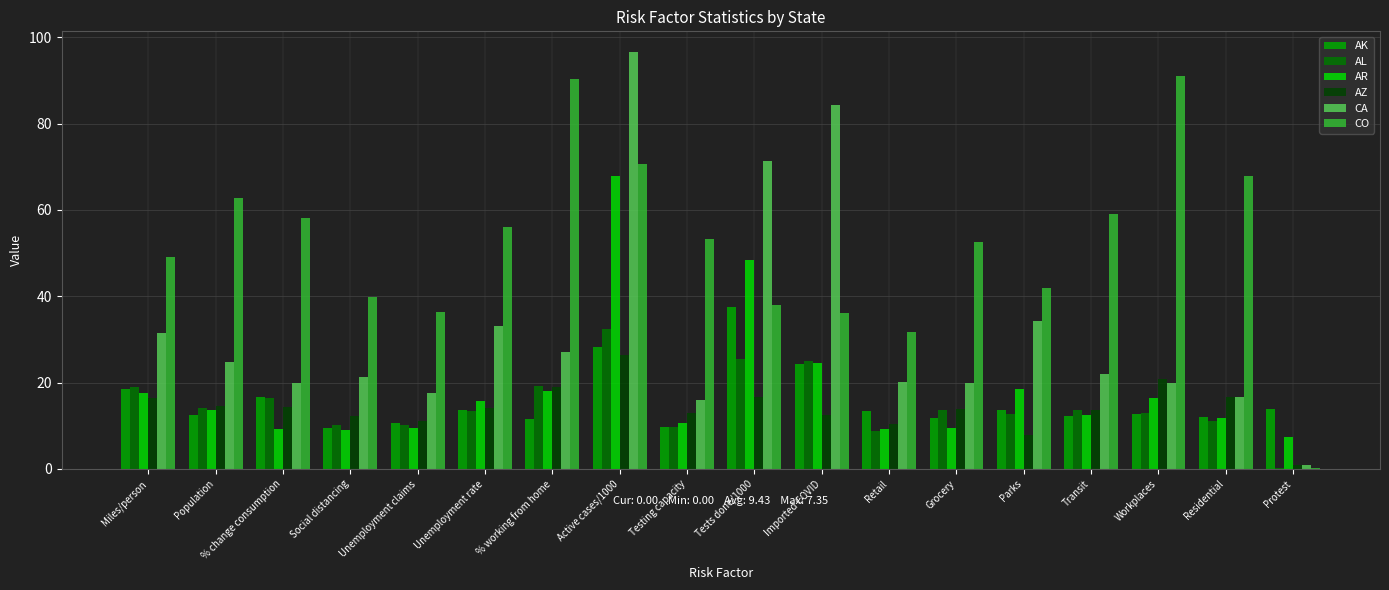

Are the bars grouped side by side (vs. stacked)?

Yes